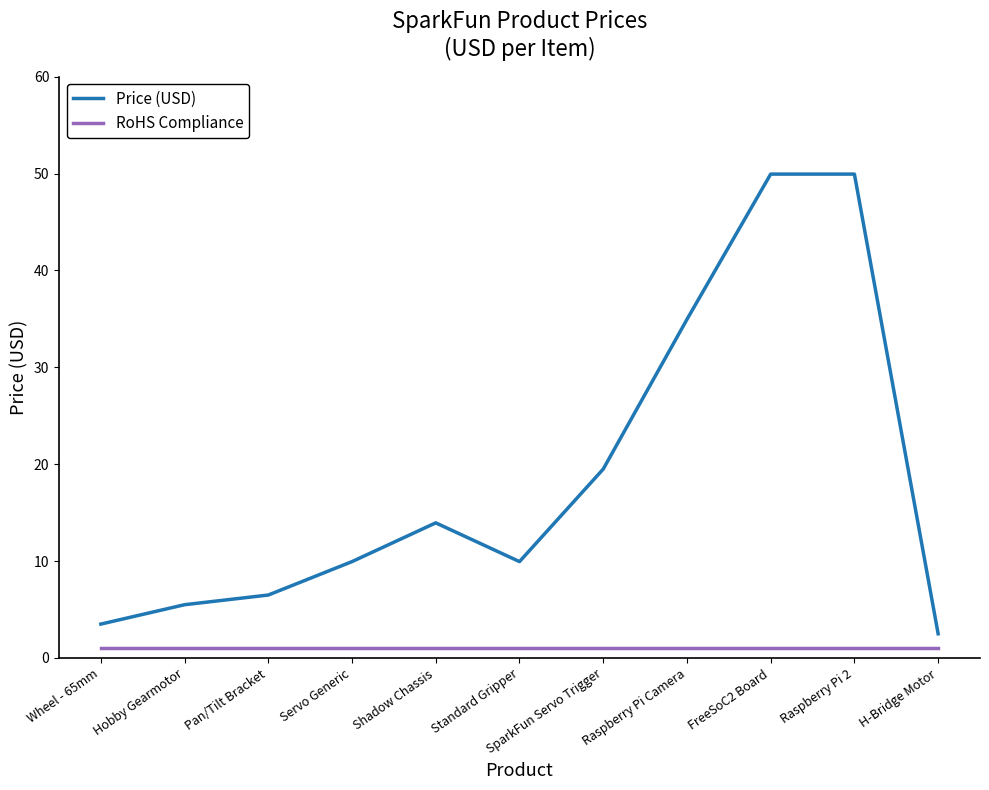

Where is Price (USD) nearest to the value 26?

SparkFun Servo Trigger